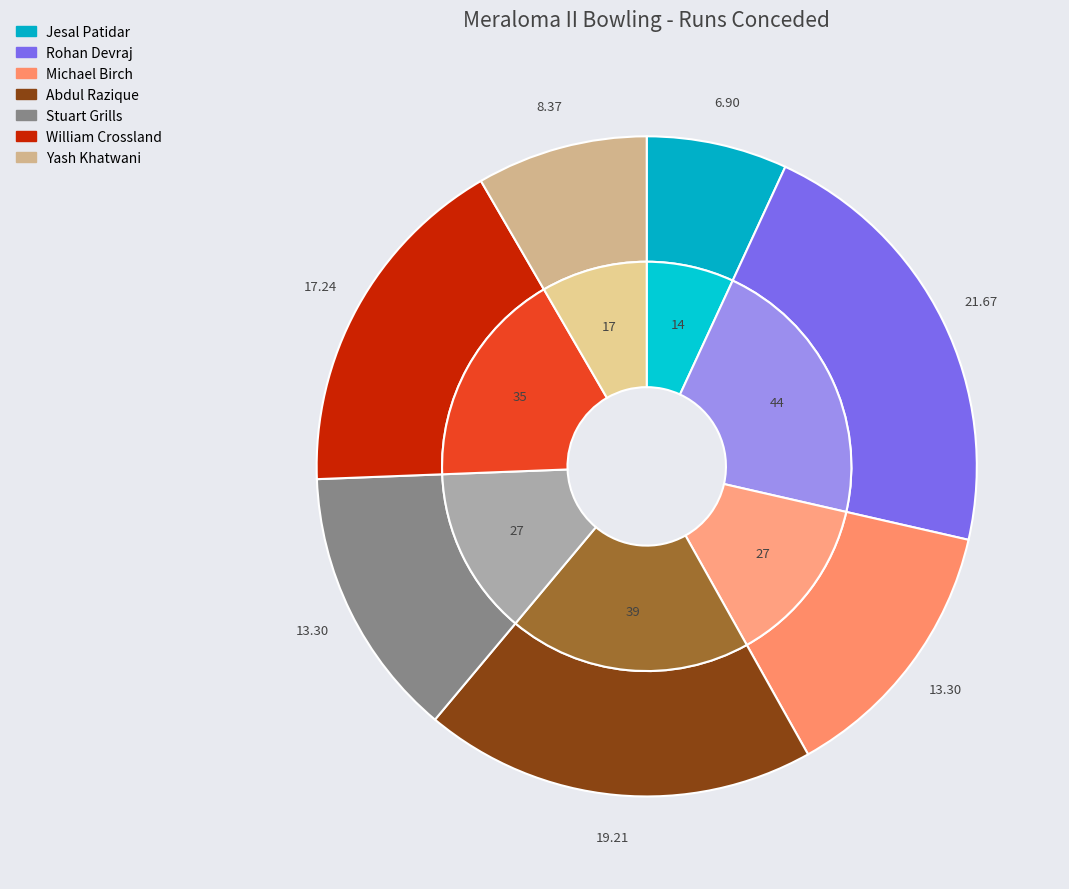

To the nearest percent, what is the difference between the Michael Birch and William Crossland slice percentages?

4%